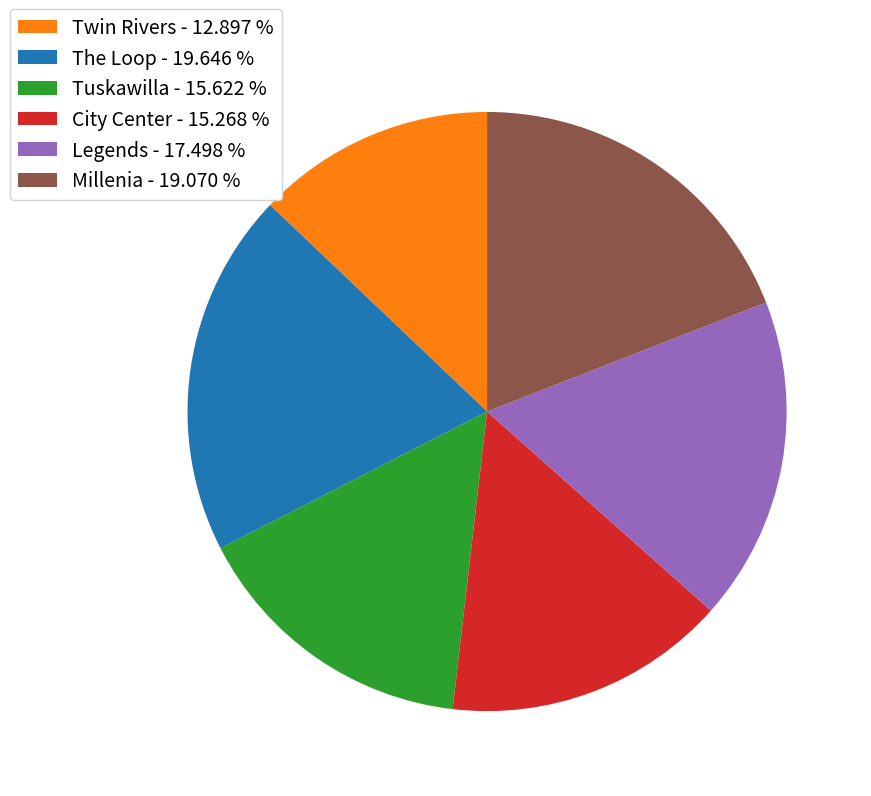

What is the ratio of the value at Legends to the value at Millenia?

0.9